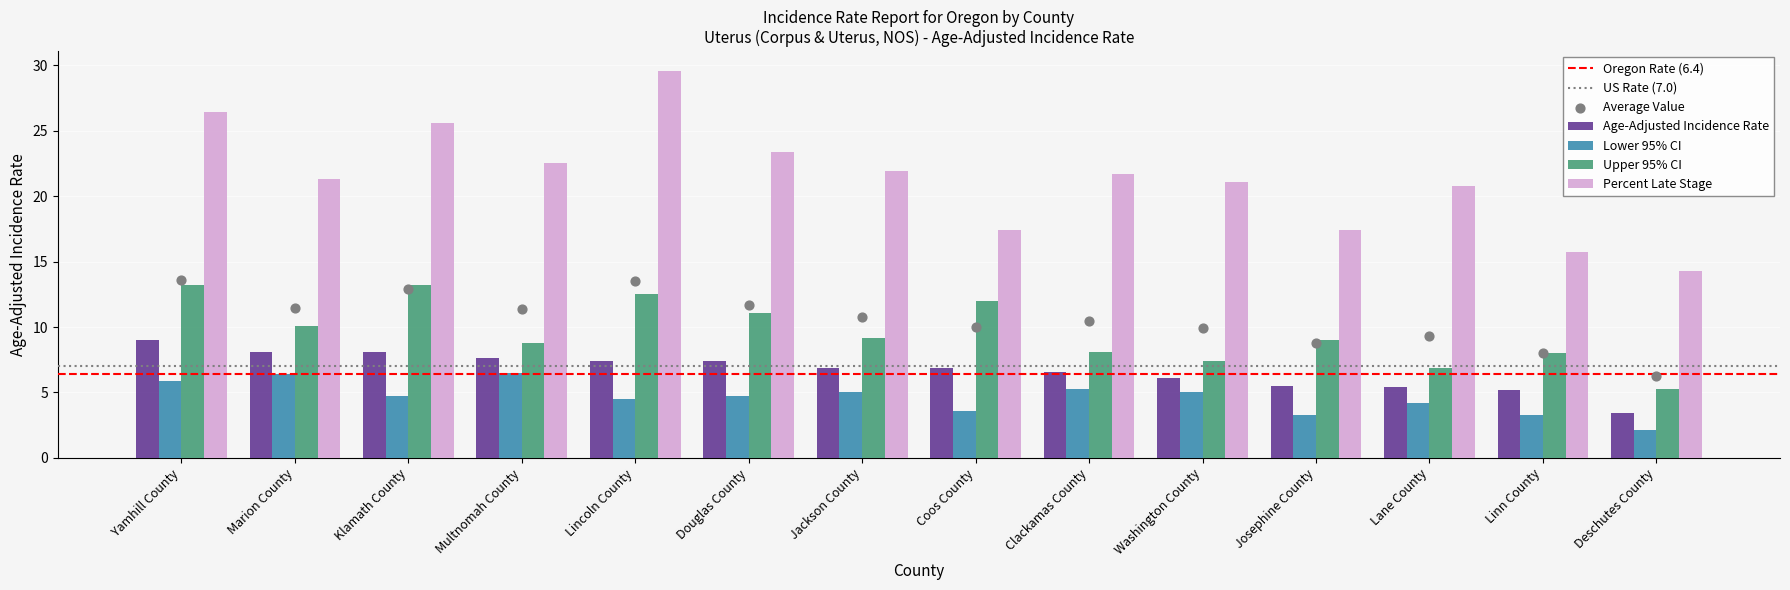

Which series has the largest total across all categories?

Percent Late Stage